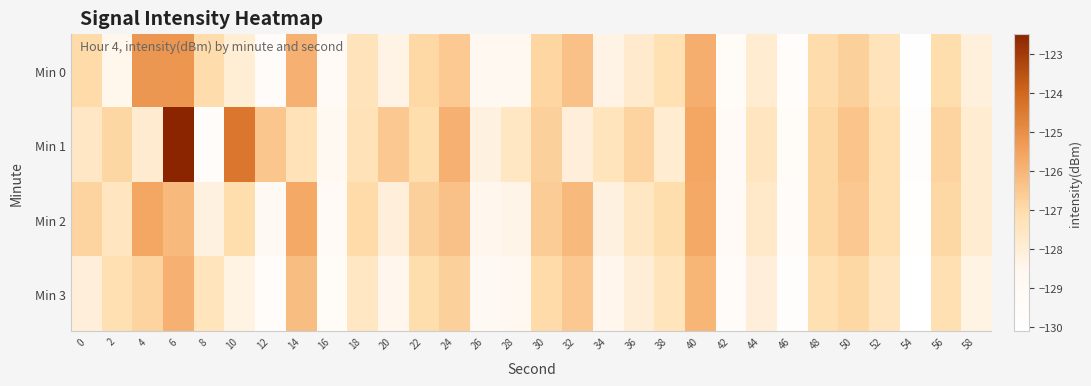

Which has a higher value, 48 or 40?

40